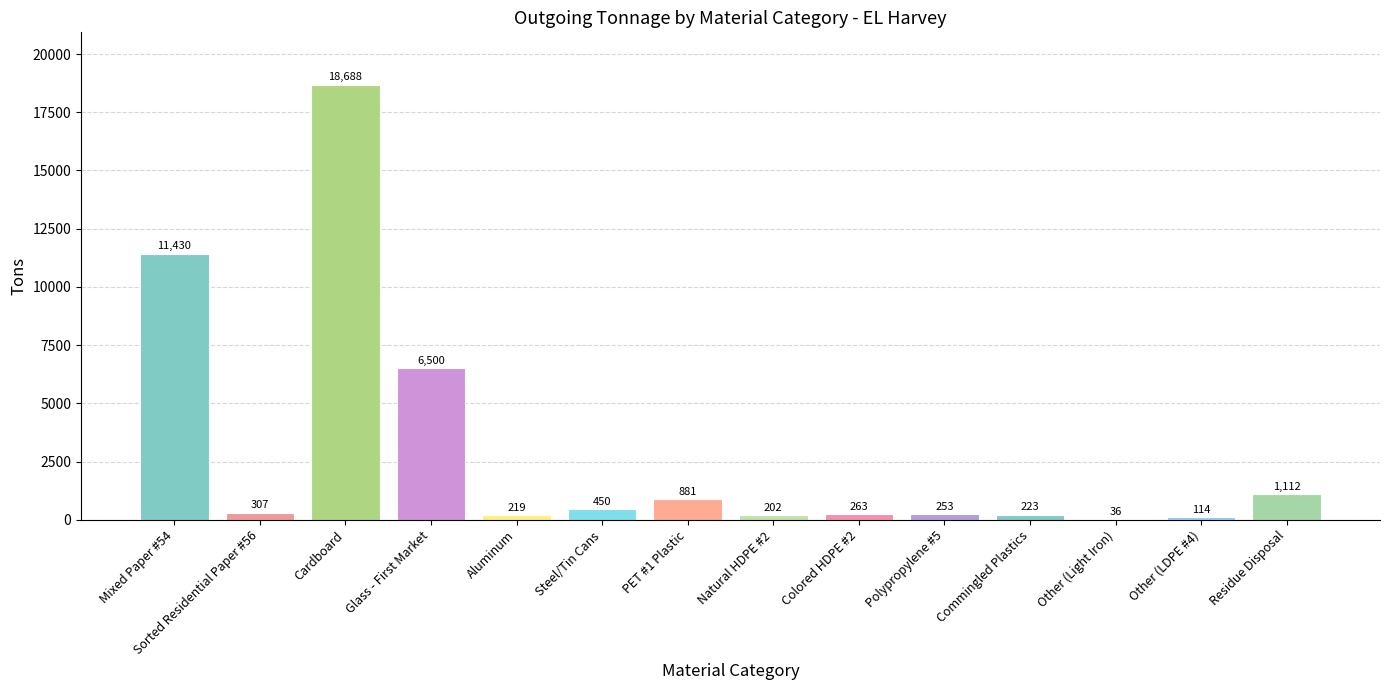

Reading left to right, transcribe all the data shown in this chart.

11430	307	18688	6500	219	450	881	202	263	253	223	36	114	1112